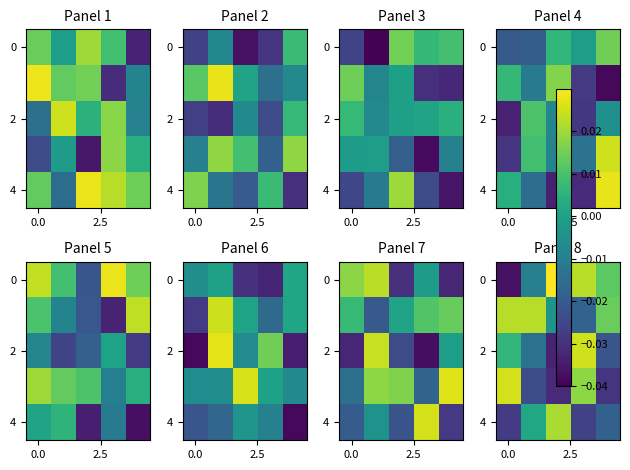

At how many categories does at least one series exceed 0?

5